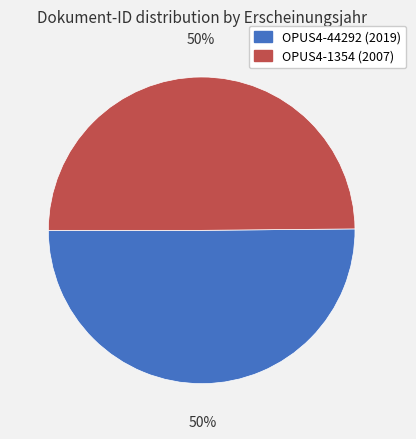

To the nearest percent, what is the combined percentage of OPUS4-44292 (2019) and OPUS4-1354 (2007)?

100%